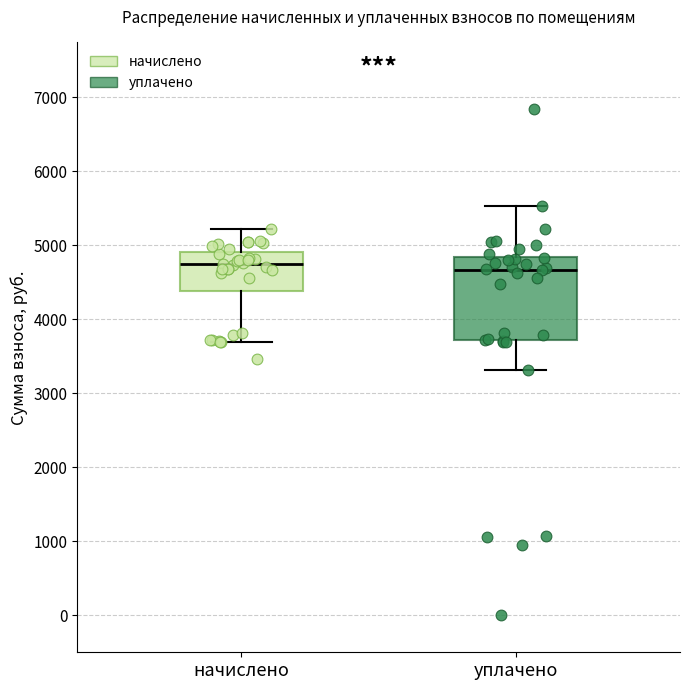

Reading left to right, read every box against the y-axis: the position of its median line, the range the box covers, and the ends of its whiskers. The values are not printed on the chart, so give them approximately, as read against the axis.

начислено: median 4700, box 4400 to 4900, whiskers 3700 to 5200
уплачено: median 4700, box 3700 to 4800, whiskers 3300 to 5500